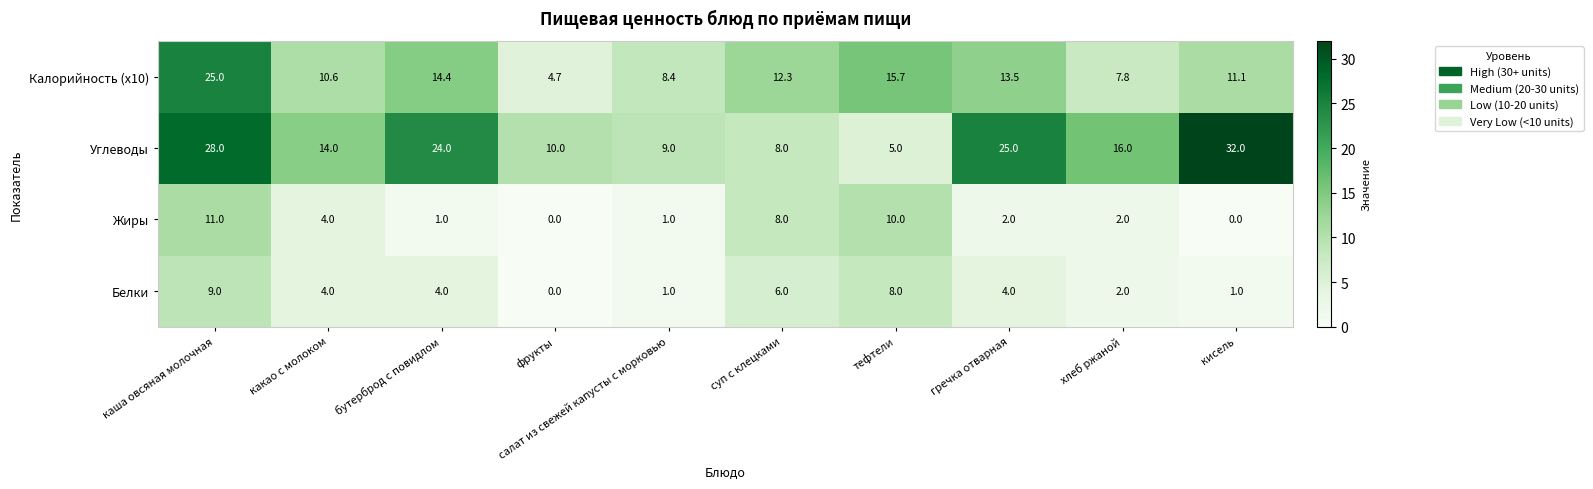

Which series has the widest spread of values?

Углеводы